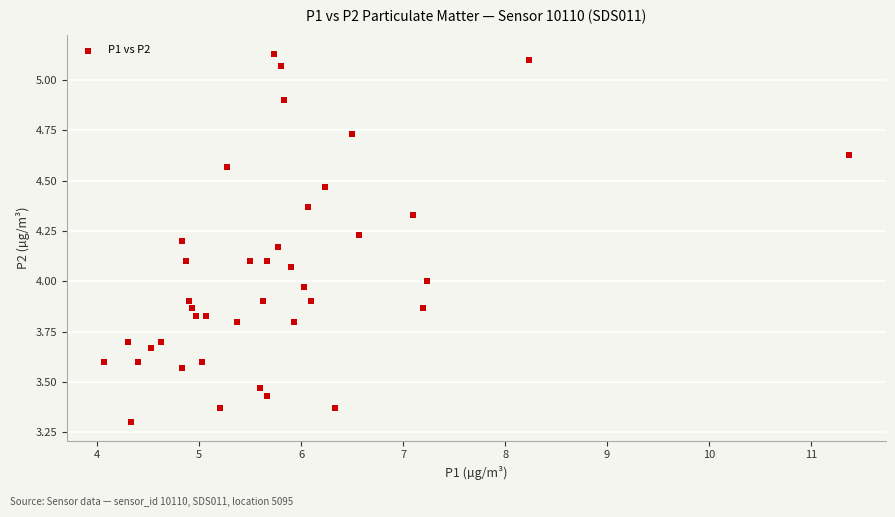

What is the range of X values (max minus min)?

7.3